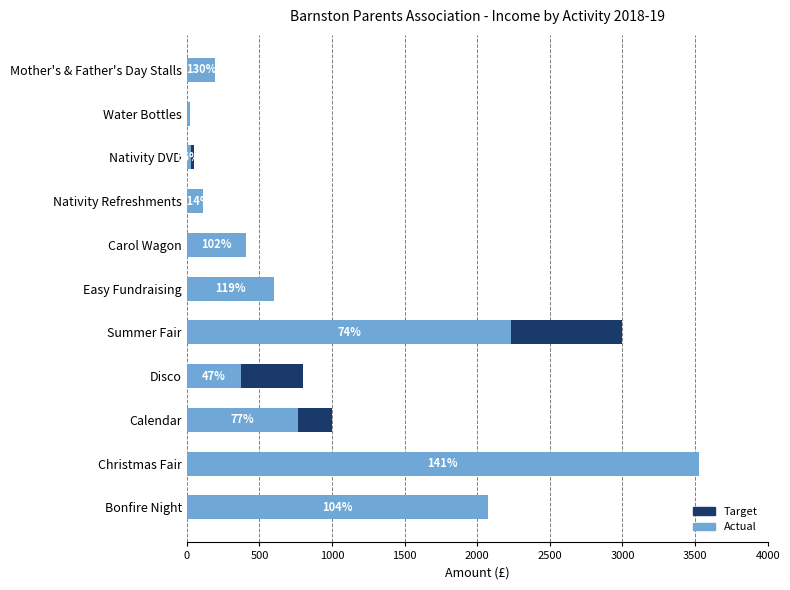

At how many categories does at least one series exceed 3371?

1